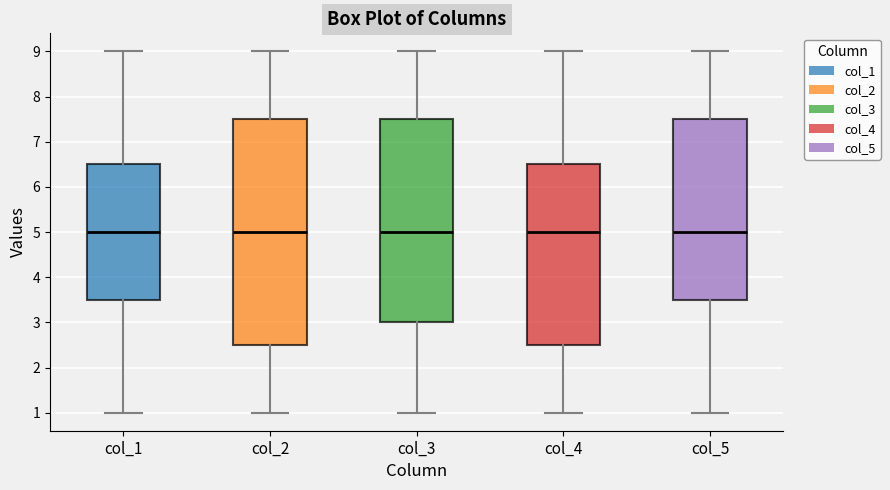

Where does the lower whisker of the box for col_2 end on the y-axis? The values are not printed on the chart, so give them approximately, as read against the axis.

1.0